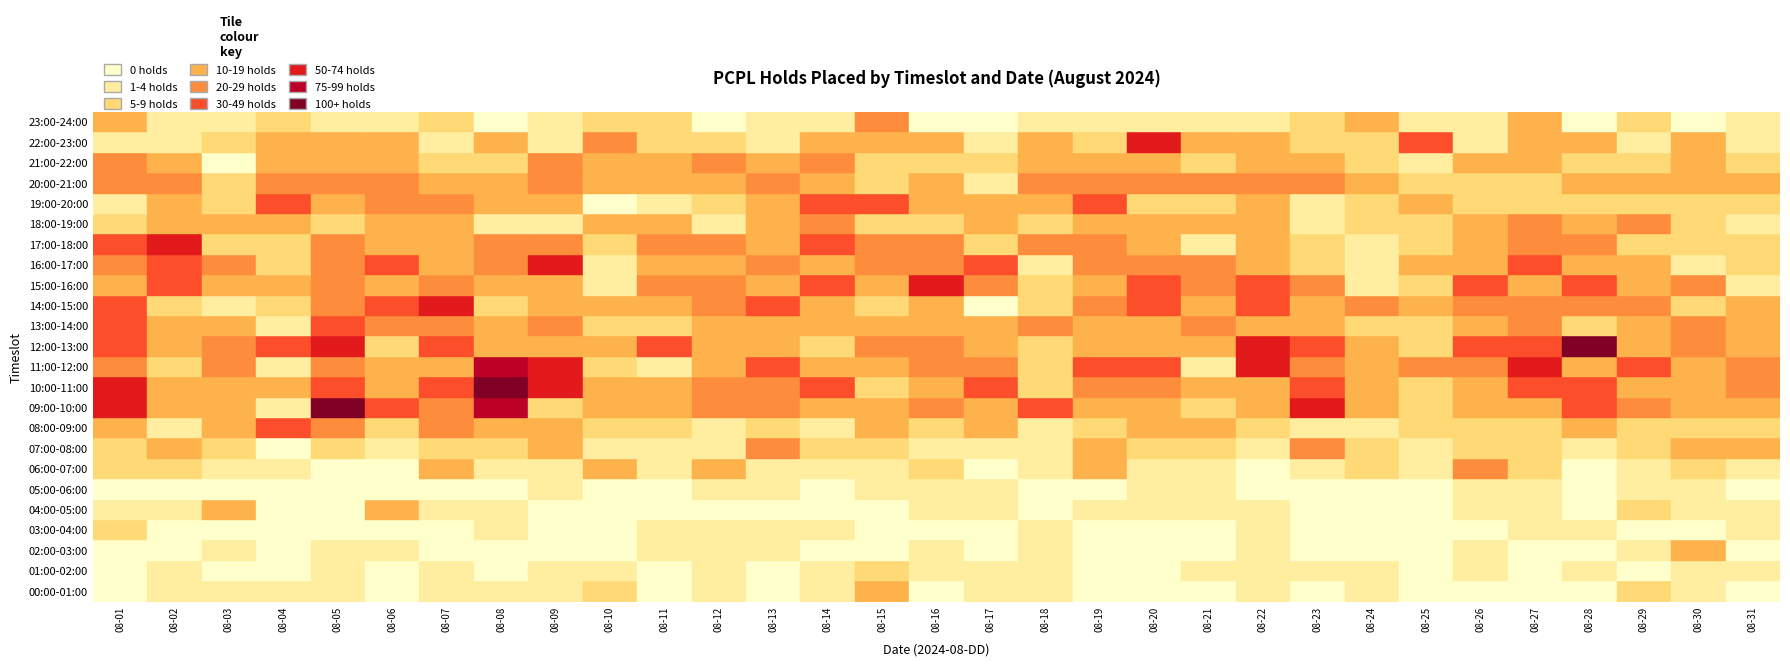

Count the number of categories in the chart.

31